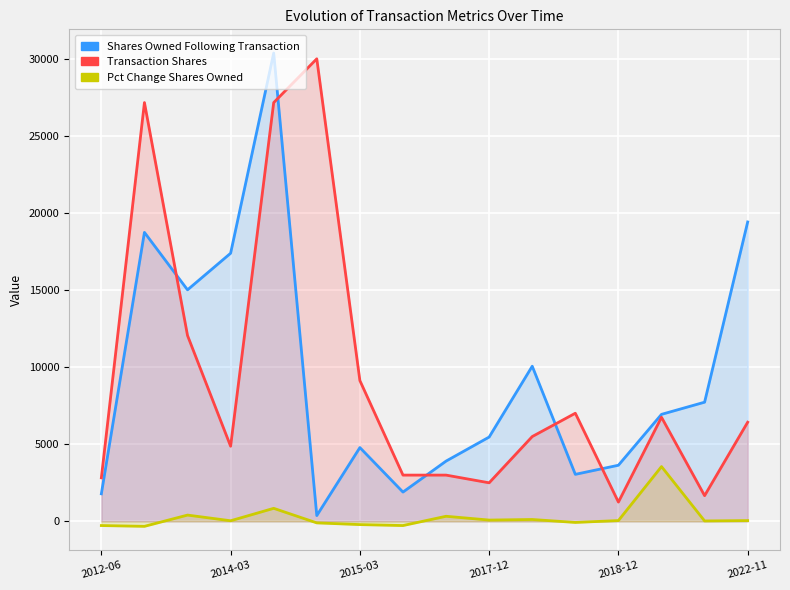

What is the minimum value shown in the chart?

-323